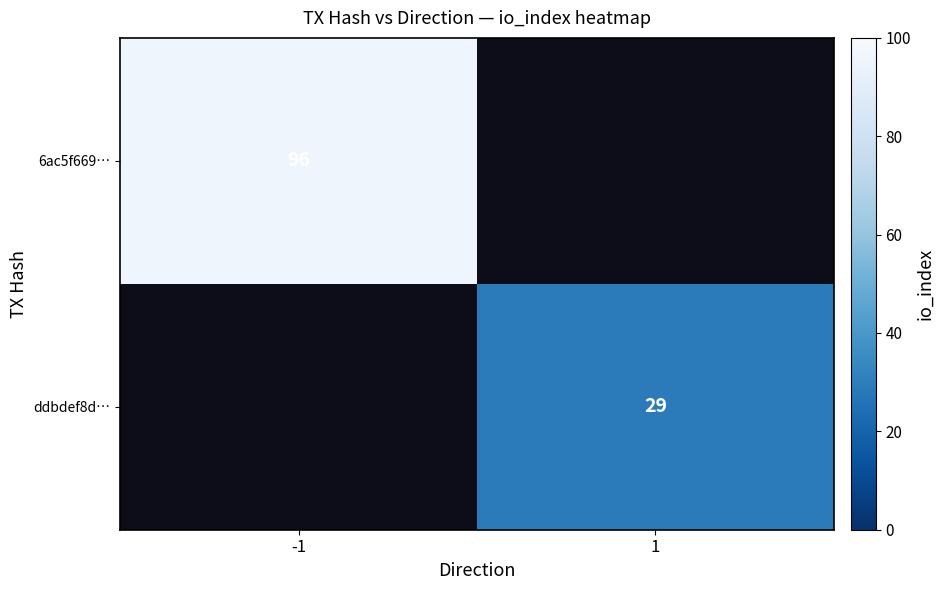

True or false: 6ac5f669… has a value of 43 at -1.

False